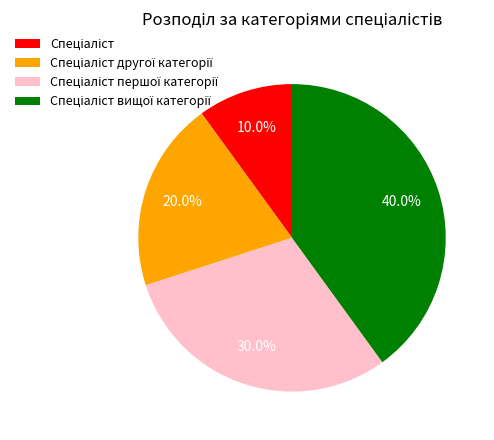

Is there any slice that represents more than half of the pie?

No